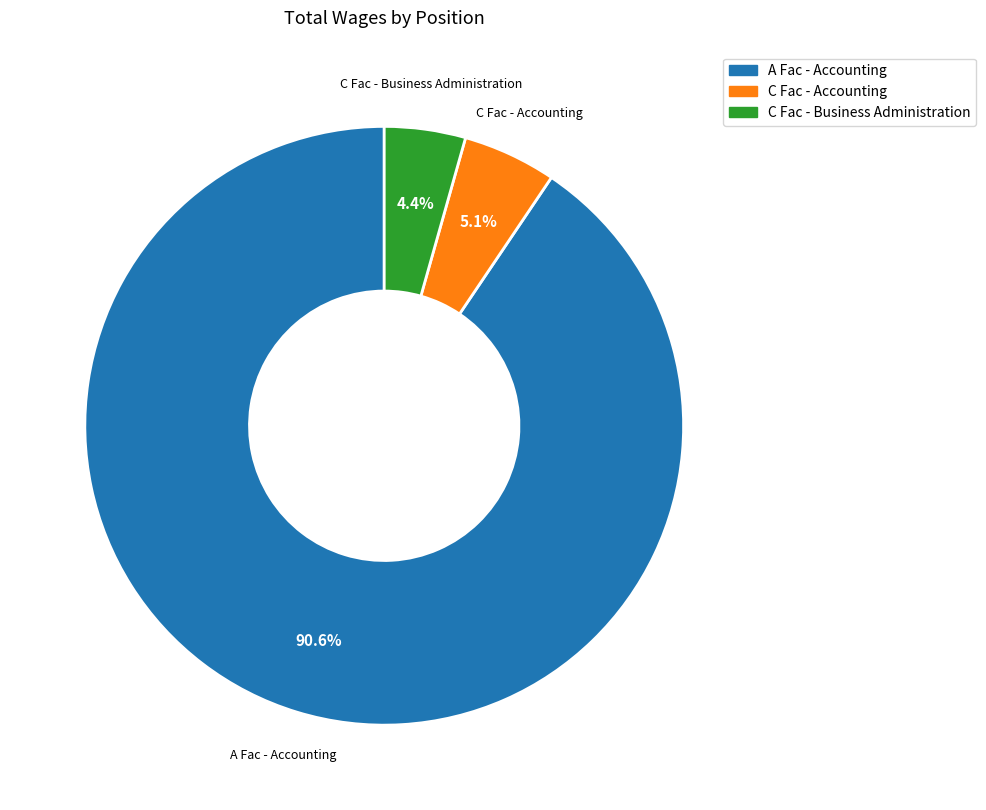

Rank the categories by value from highest to lowest.

A Fac - Accounting, C Fac - Accounting, C Fac - Business Administration